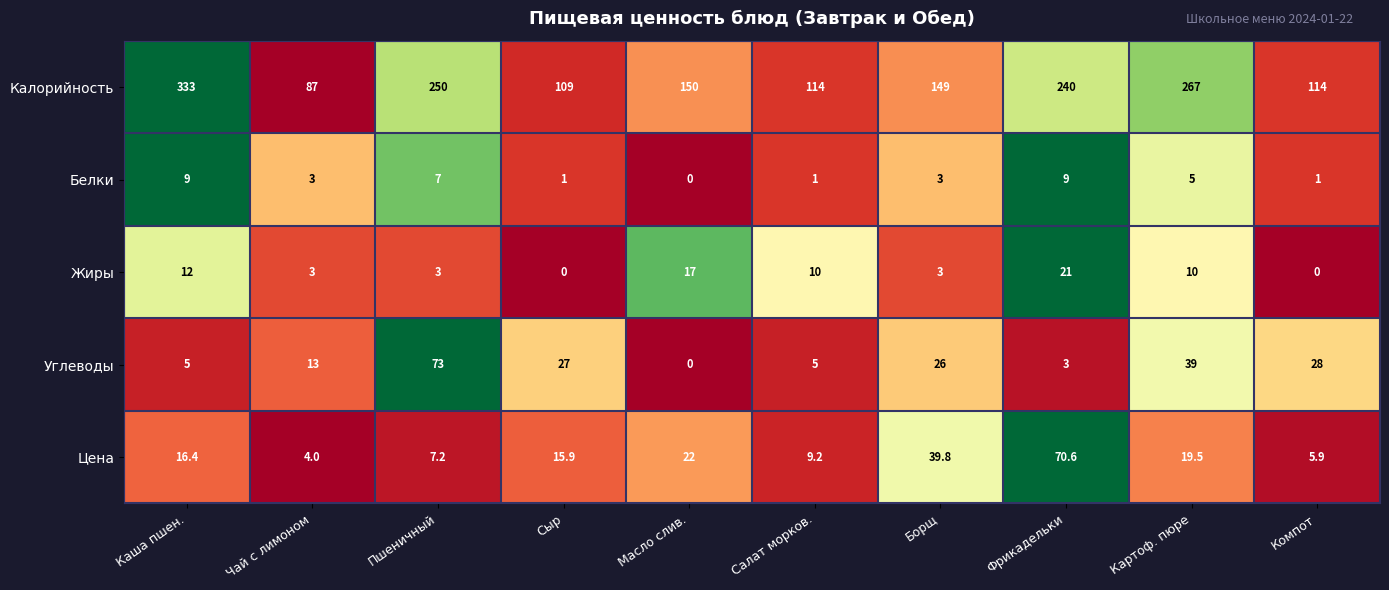

List the series in order of their peak value, highest first.

Калорийность, Углеводы, Цена, Жиры, Белки